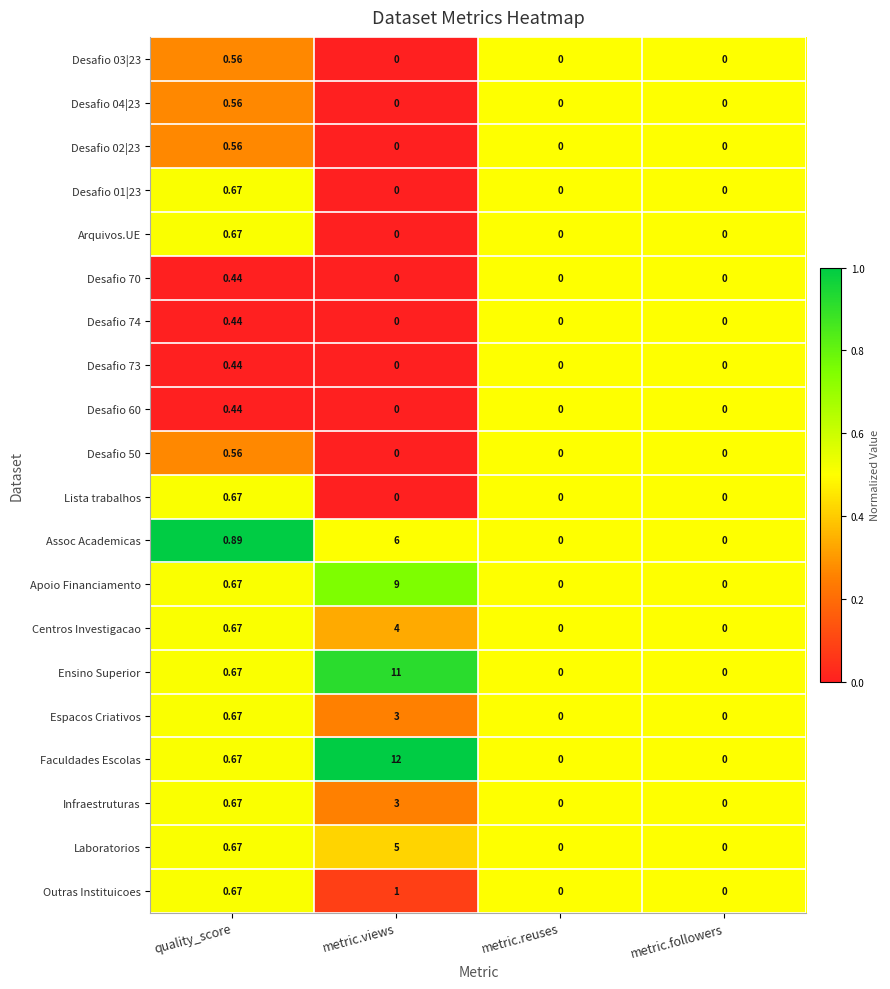

Which series has the largest total across all categories?

Faculdades Escolas